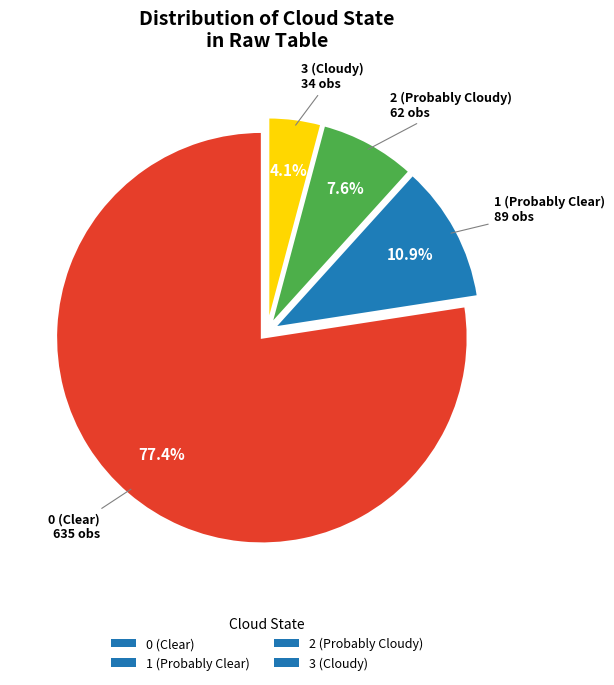

Rank the categories by value from lowest to highest.

3 (Cloudy), 2 (Probably Cloudy), 1 (Probably Clear), 0 (Clear)